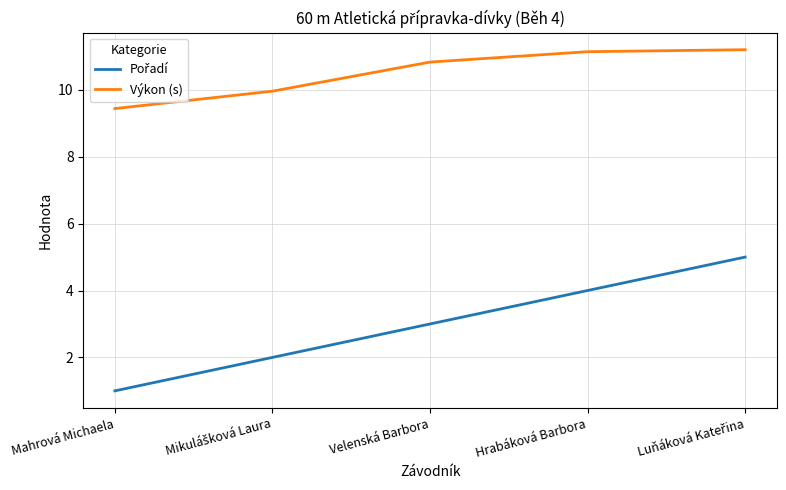

Which series has the largest total across all categories?

Výkon (s)